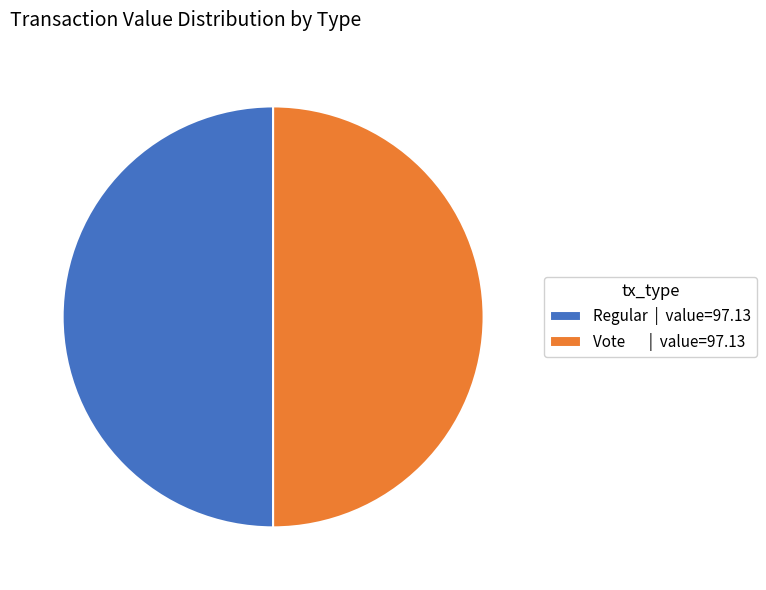

What is the ratio of the value at Vote | value=97.13 to the value at Regular | value=97.13?

1.0